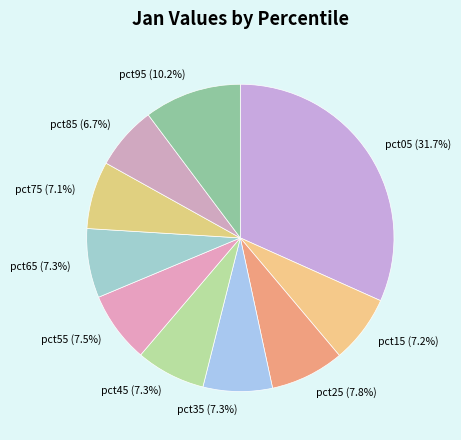

To the nearest percent, what is the average slice percentage?

10%